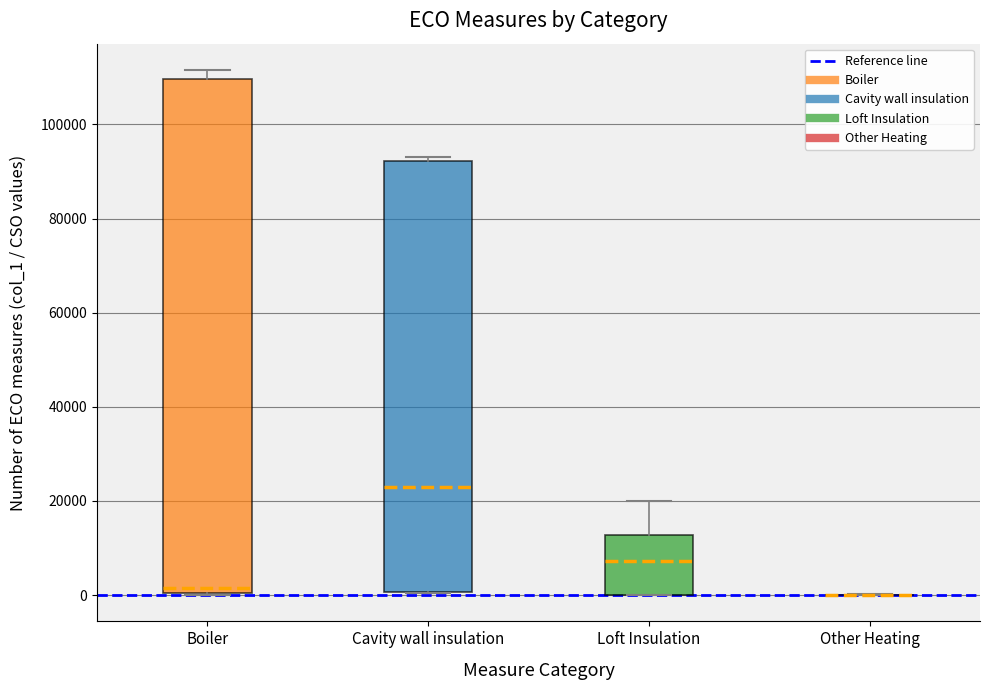

Which box is the tallest, from its lower edge to its upper edge?

Boiler